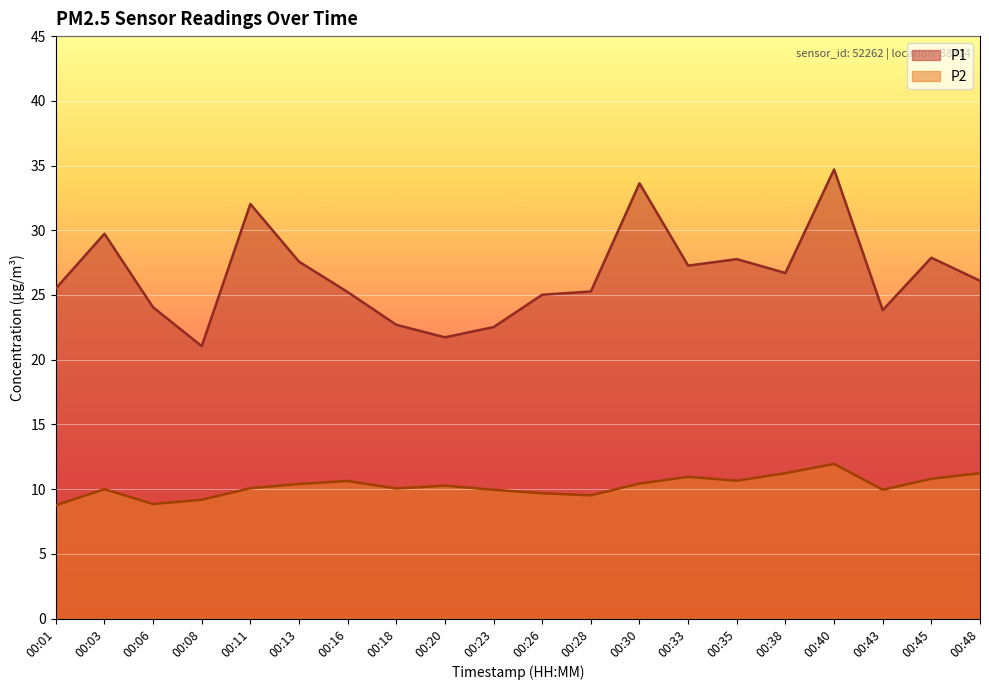

The value of P1 at 00:13 is 27.6. True or false?

True